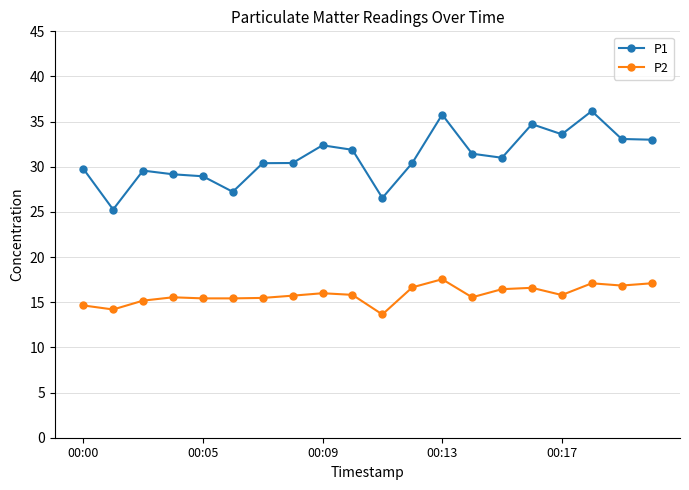

Which series has the largest range (max minus min)?

P1